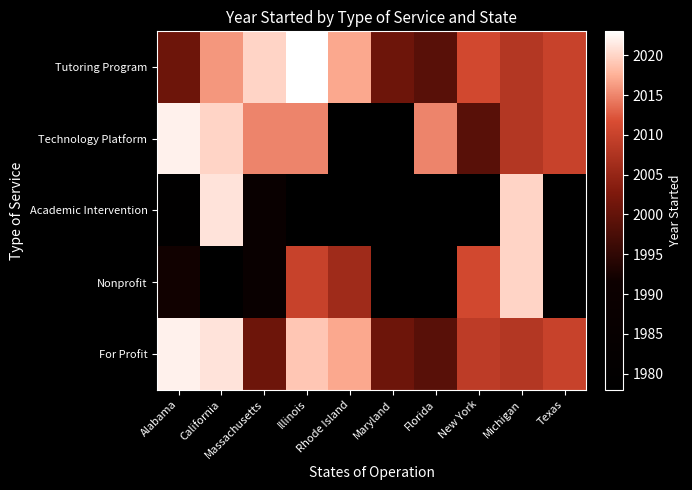

At how many categories does at least one series exceed 1999?

10